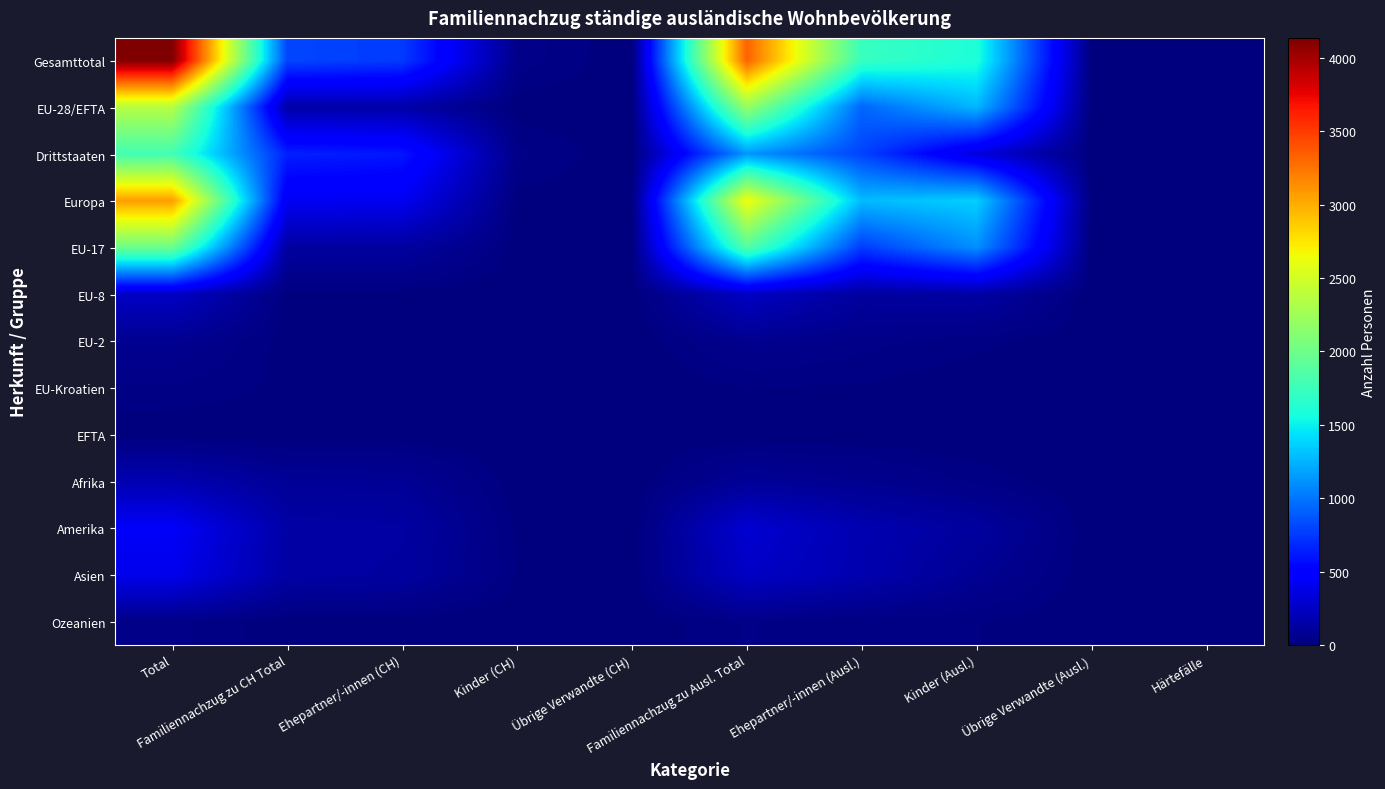

Which has a higher value, Total or Familiennachzug zu CH Total?

Total